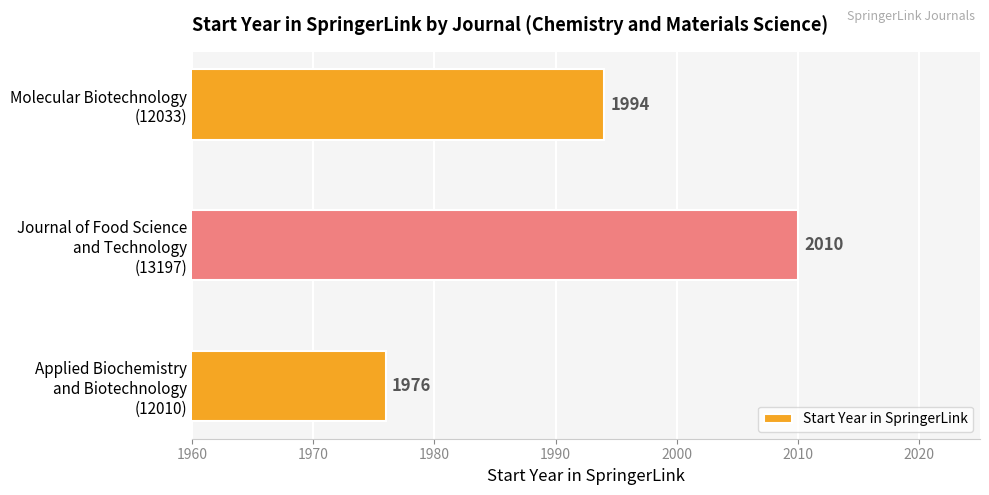

What is the sum of all values?

5980